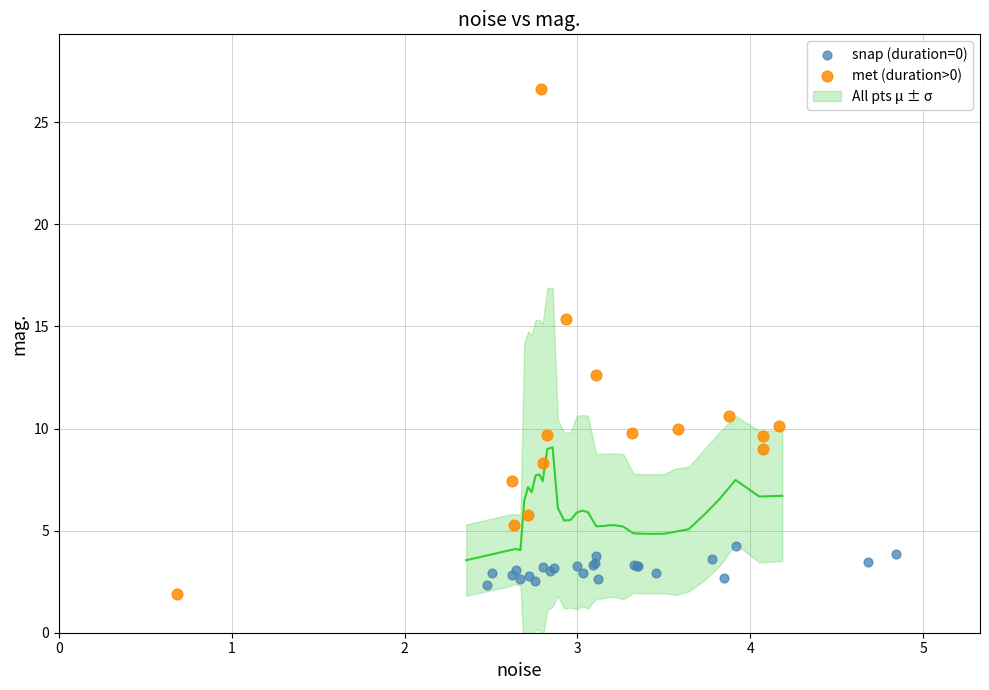

Which series contains the highest Y value?

met (duration>0)